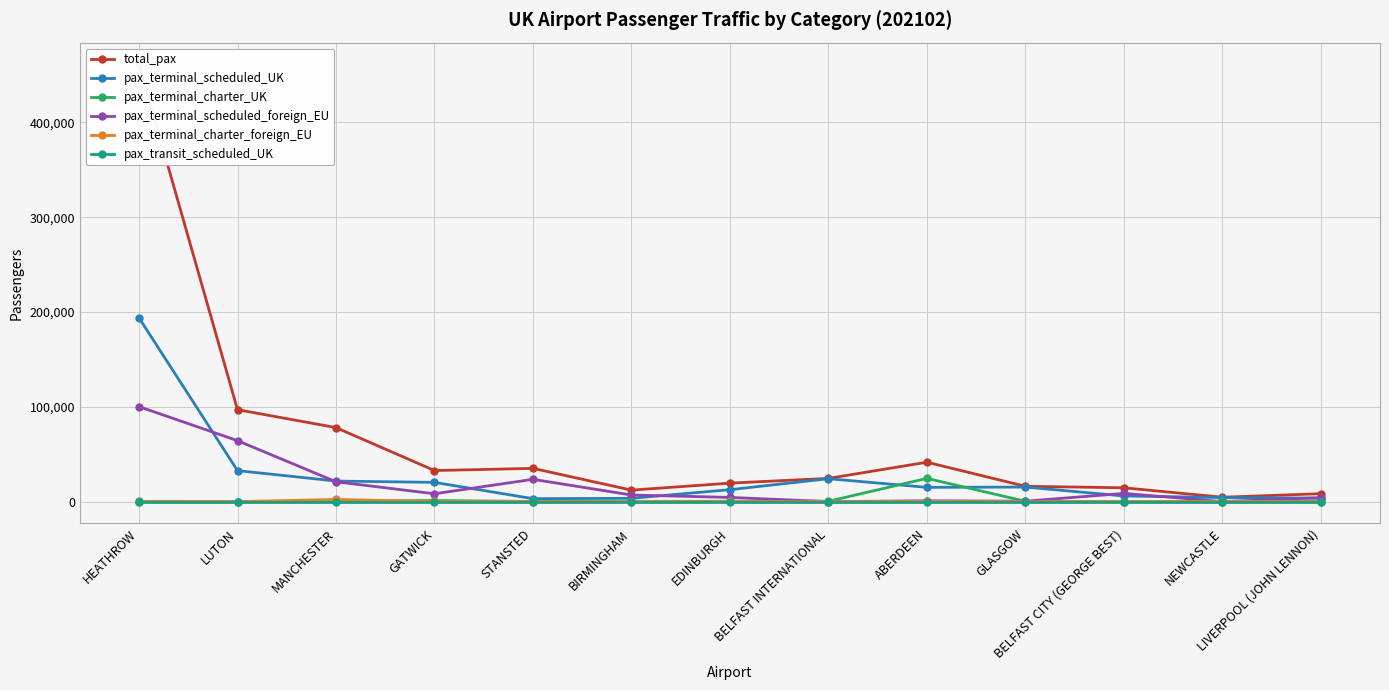

True or false: total_pax and pax_transit_scheduled_UK cross at least once.

False